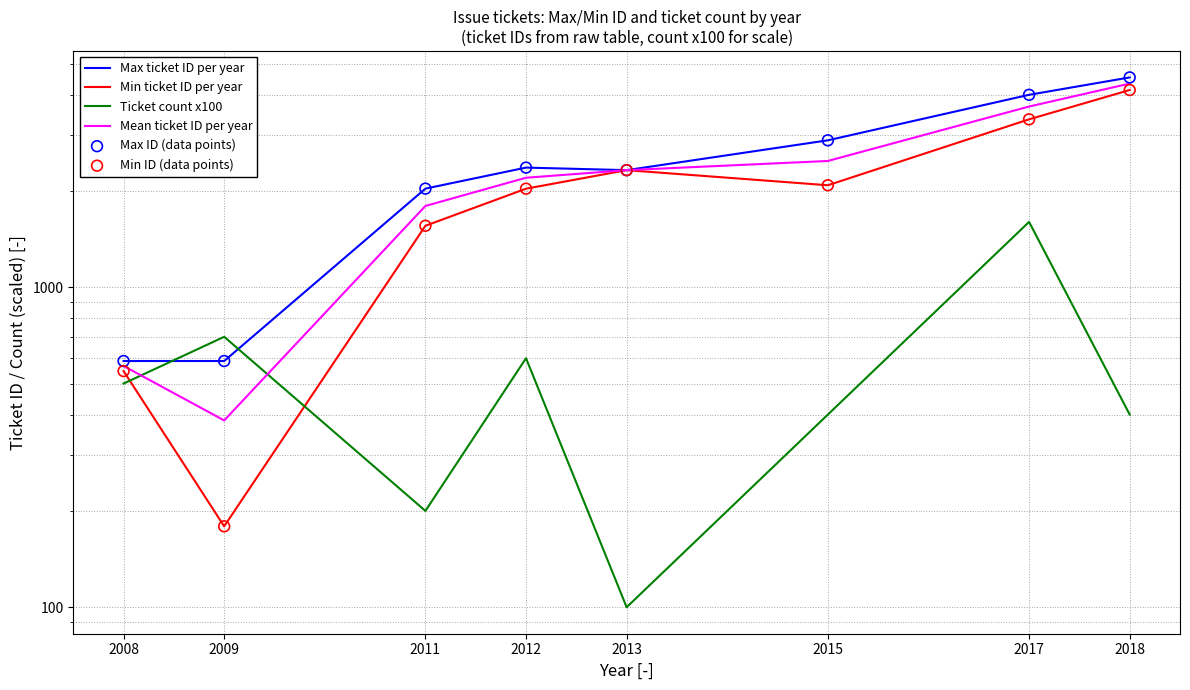

Is the value of Min ID (data points) at 2012 greater than the value of Ticket count x100 at 2015?

Yes